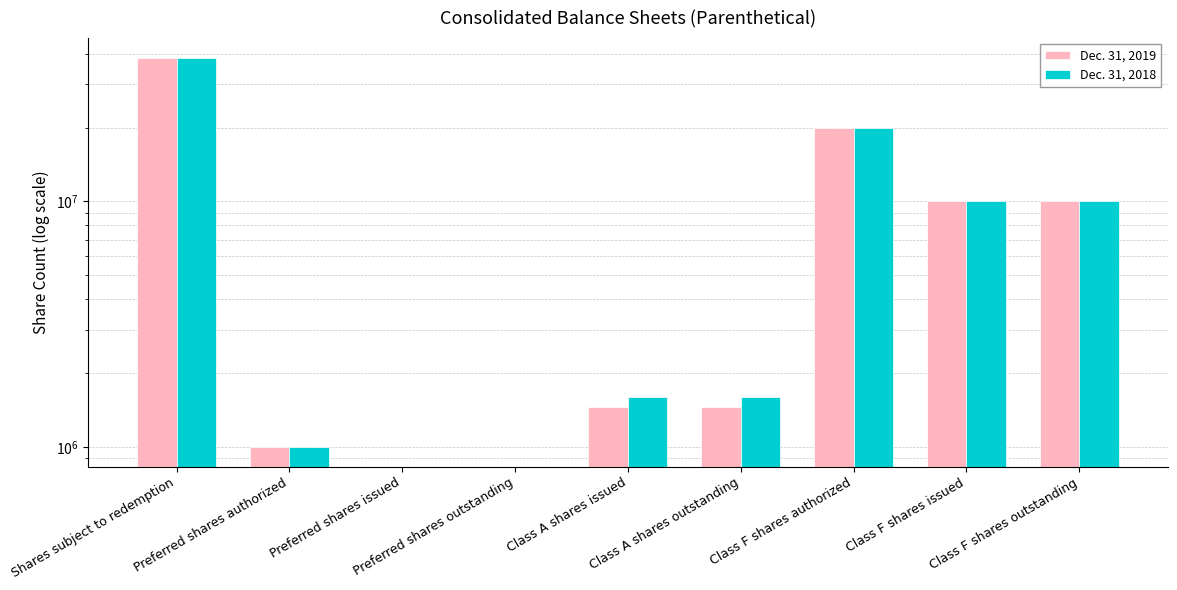

How many bars are there in each group?

2